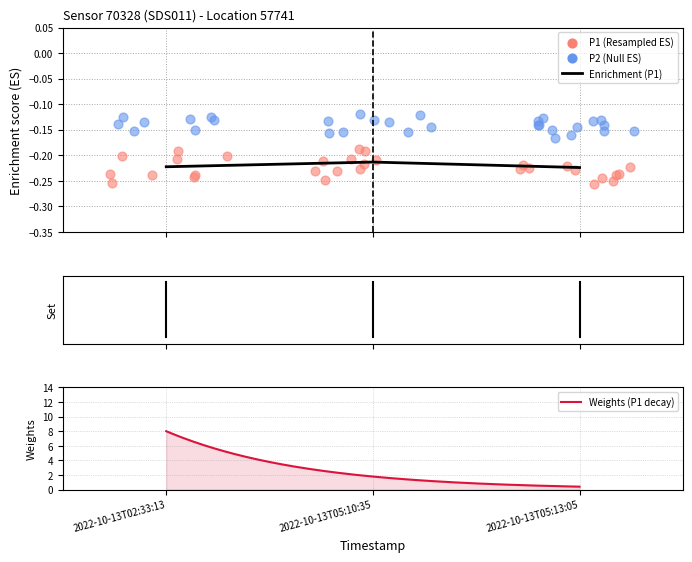

Which has a higher value, 2022-10-13T02:33:13 or 2022-10-13T05:13:05?

2022-10-13T02:33:13